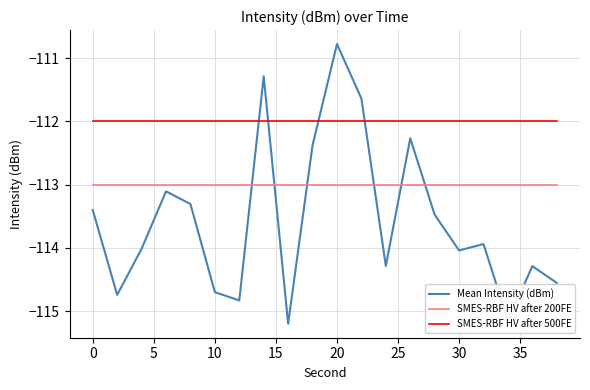

How many times do SMES-RBF HV after 200FE and Mean Intensity (dBm) cross each other?

6